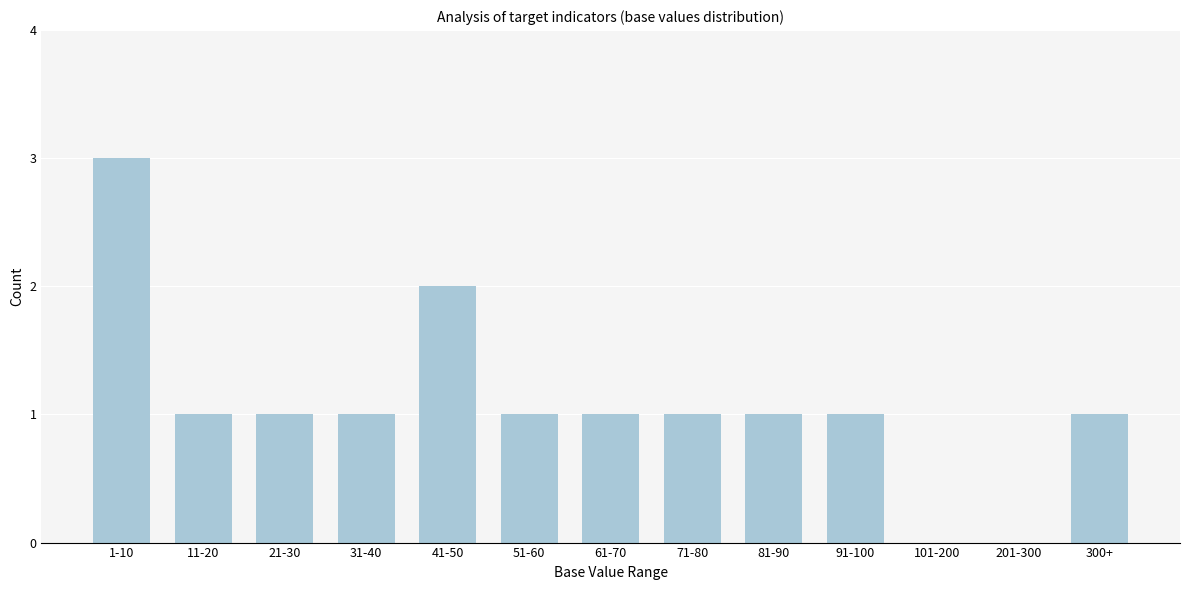

Reading left to right, list all the values displayed in this chart.

1-10=3	11-20=1	21-30=1	31-40=1	41-50=2	51-60=1	61-70=1	71-80=1	81-90=1	91-100=1	101-200=0	201-300=0	300+=1